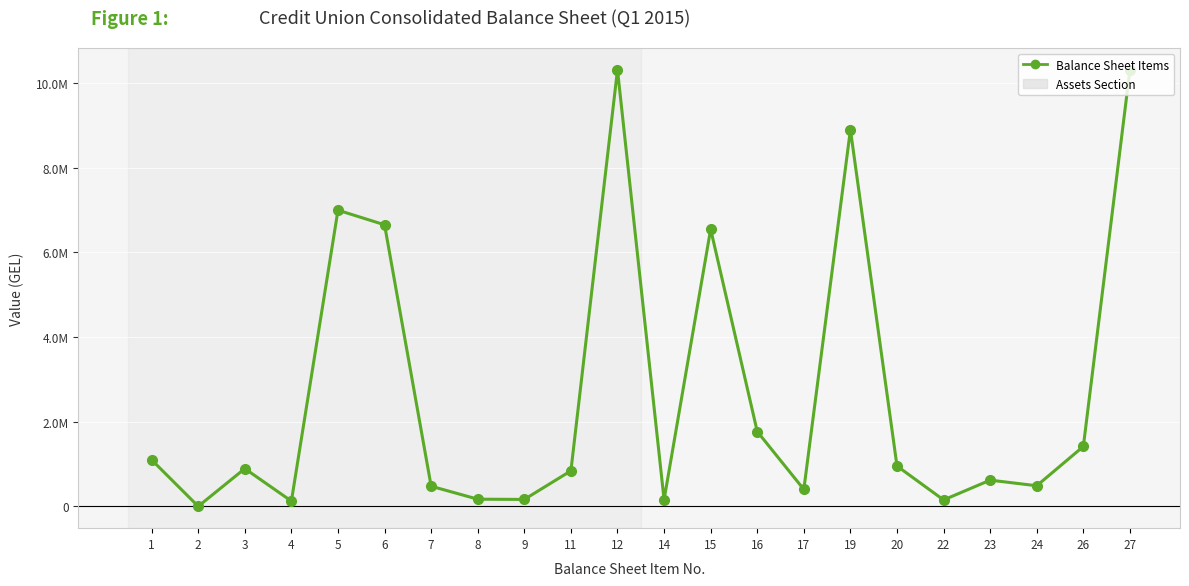

The chart shows a value of 14618816 at 12. True or false?

False